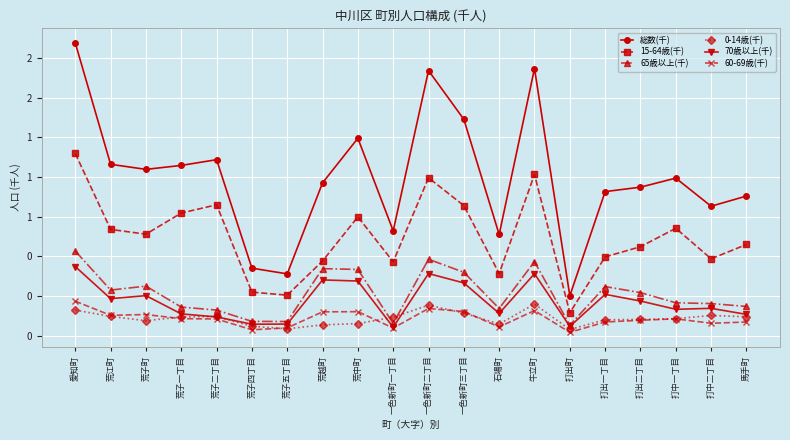

True or false: 総数(千) and 15-64歳(千) intersect in this chart.

False